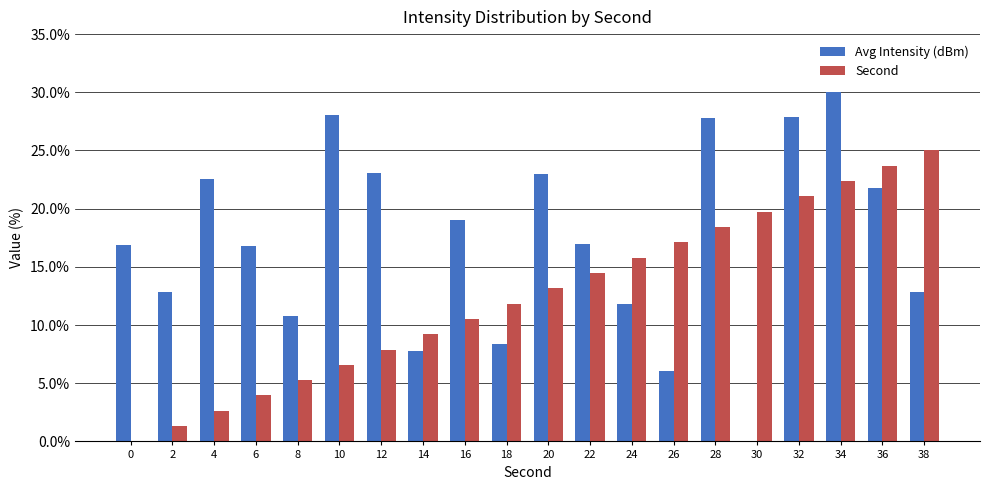

The Avg Intensity (dBm) series shows 12.9 at 38. True or false?

True